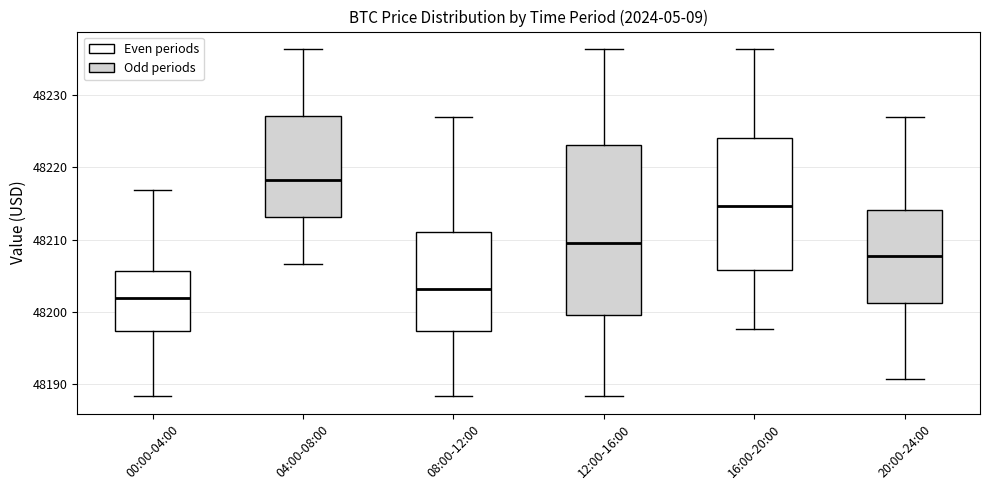

Which box's median line is the lowest?

00:00-04:00